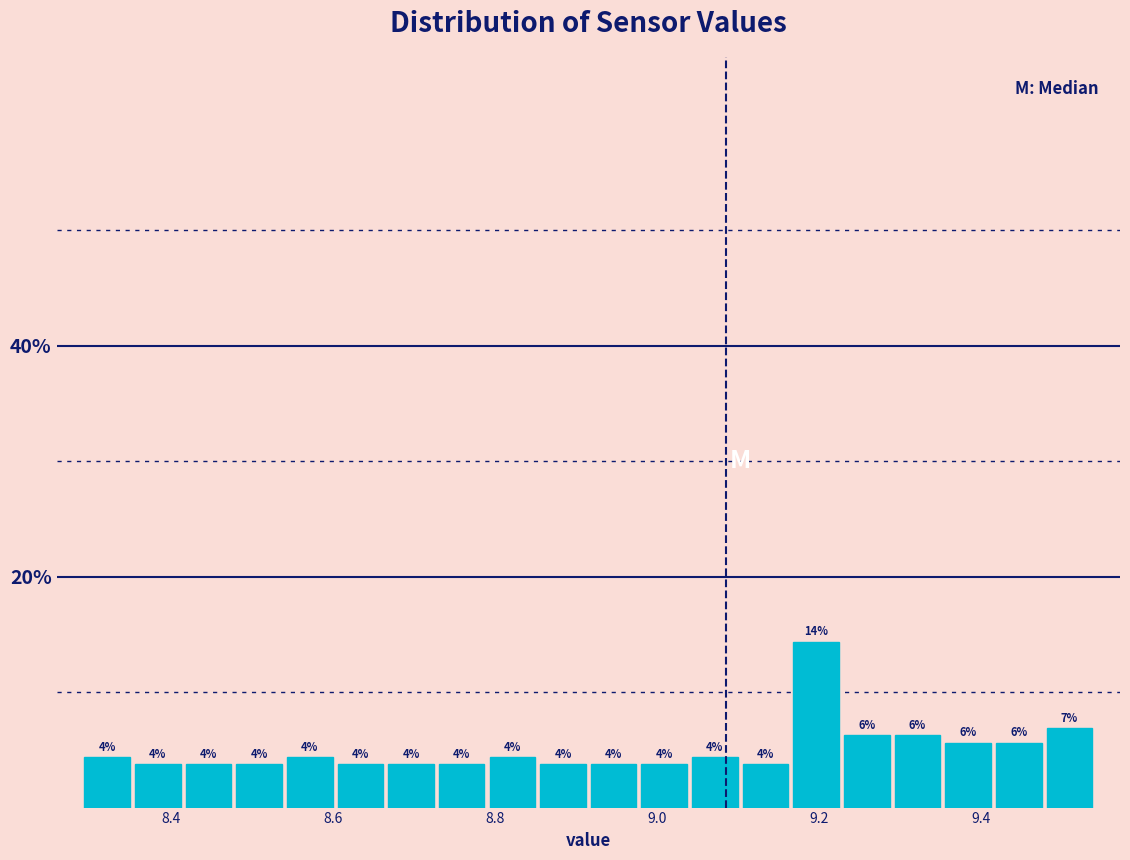

Read against the x-axis, roughly where is the centre of the tallest bar?

9.20